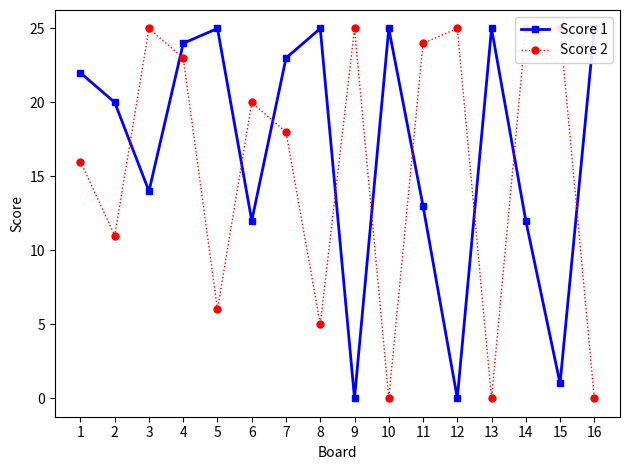

How many lines are shown in the chart?

2